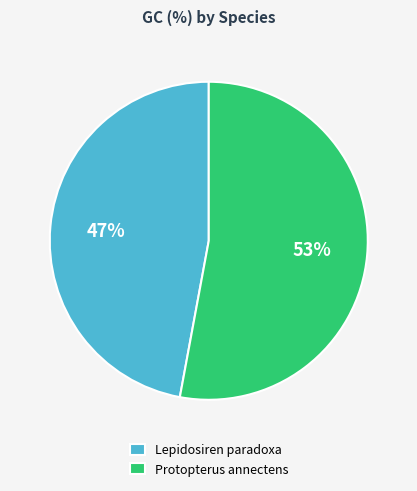

Approximately how many times larger is the value at Protopterus annectens compared to Lepidosiren paradoxa?

1.1